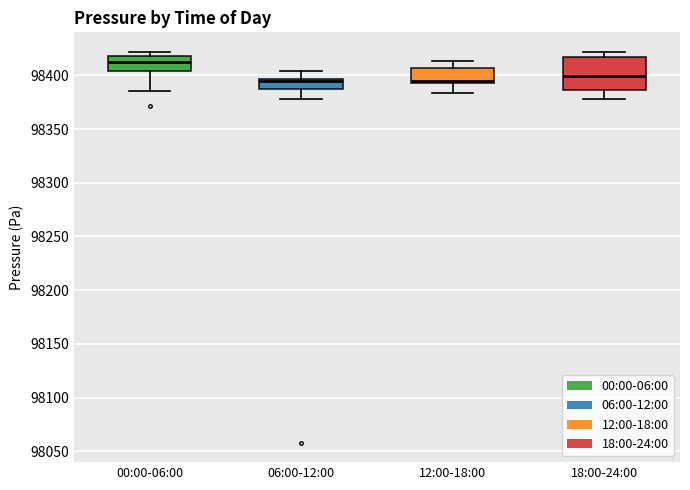

Reading left to right, read every box against the y-axis: the position of its median line, the range the box covers, and the ends of its whiskers. The values are not printed on the chart, so give them approximately, as read against the axis.

00:00-06:00: median 98410, box 98405 to 98420, whiskers 98385 to 98420 (just above the box's upper edge)
06:00-12:00: median 98395 (just below the box's upper edge), box 98385 to 98395, whiskers 98380 to 98405
12:00-18:00: median 98395, box 98390 to 98405, whiskers 98385 to 98415
18:00-24:00: median 98400, box 98385 to 98415, whiskers 98380 to 98420